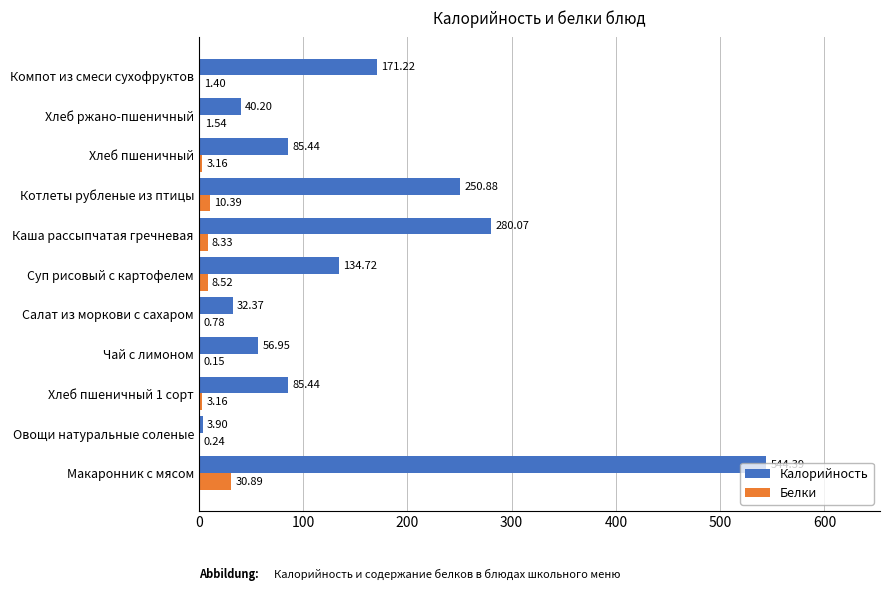

What is the sum of the Белки values at Хлеб пшеничный and Хлеб ржано-пшеничный?

4.7